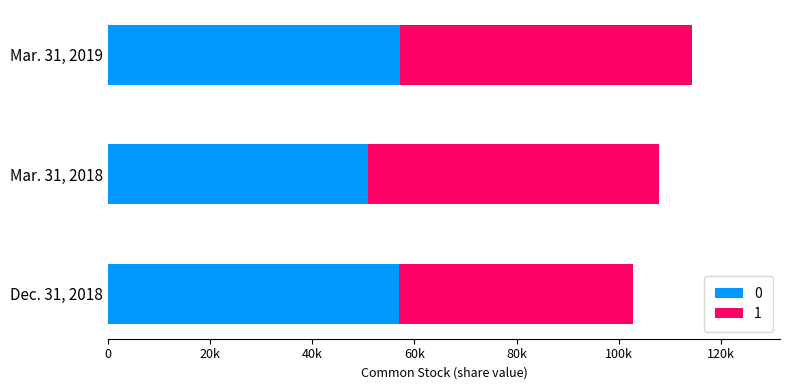

What are all the series names shown in the legend?

0, 1